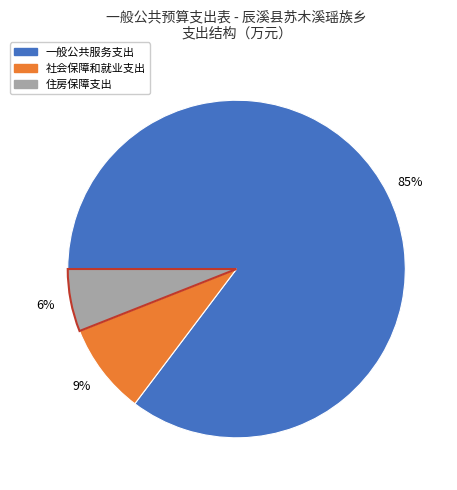

To the nearest percent, what percentage of the pie is 一般公共服务支出?

85%